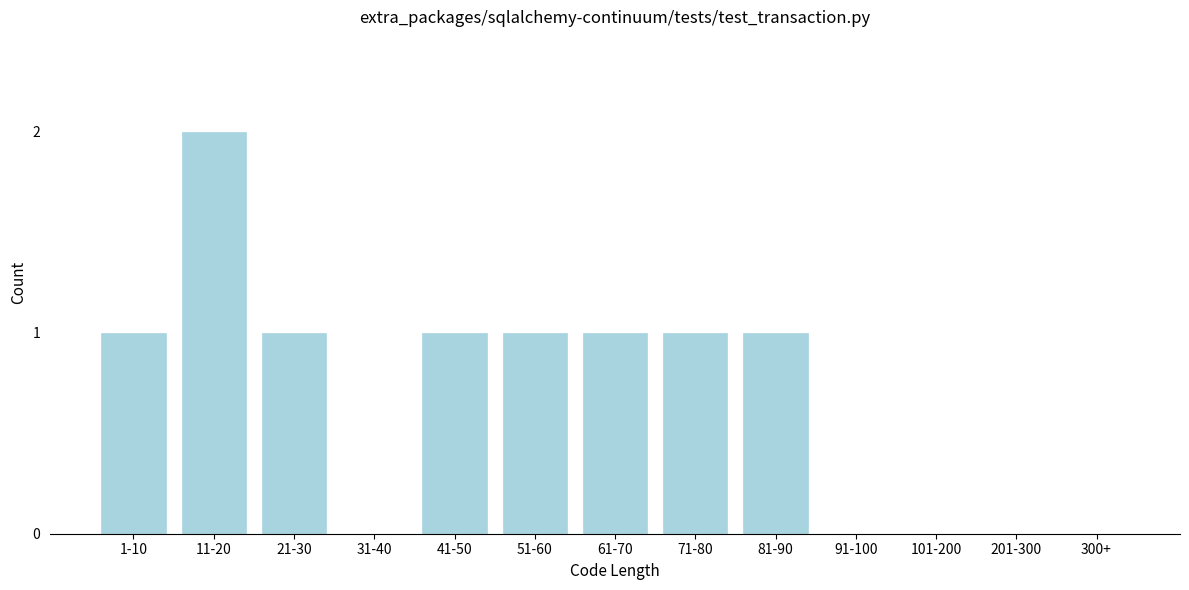

Reading left to right, what are all the values shown in this chart?

1-10=1	11-20=2	21-30=1	31-40=0	41-50=1	51-60=1	61-70=1	71-80=1	81-90=1	91-100=0	101-200=0	201-300=0	300+=0